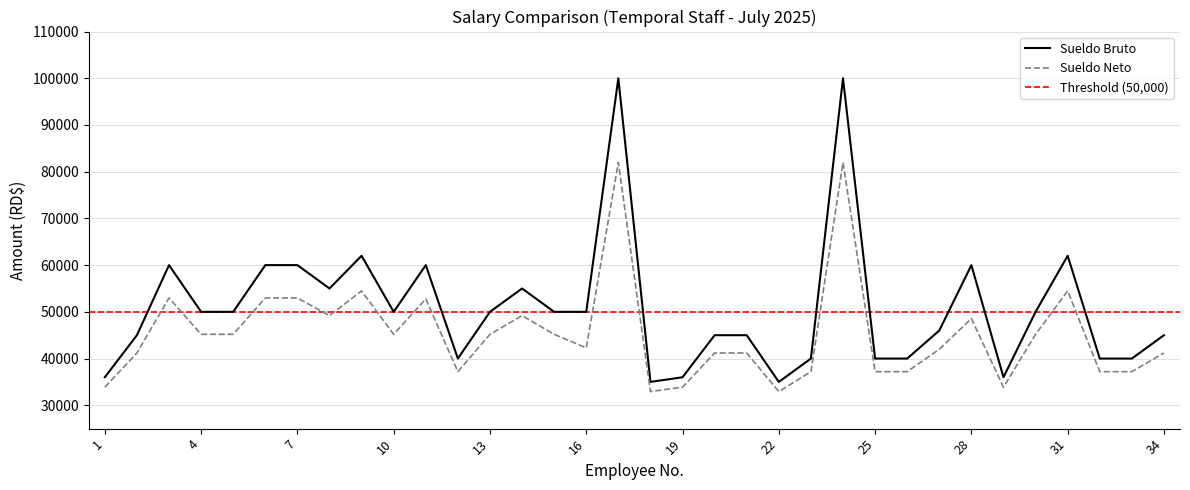

What is the value of the Sueldo Neto point at the 17th from the left?

81984.6